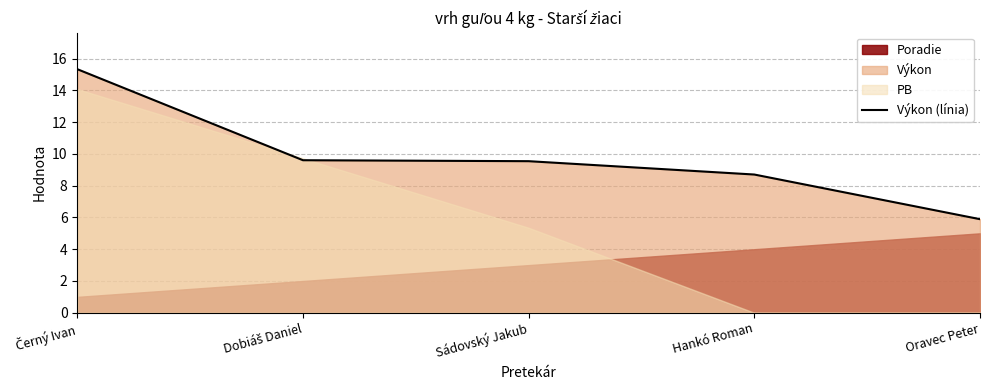

How many data points are above 9?

3